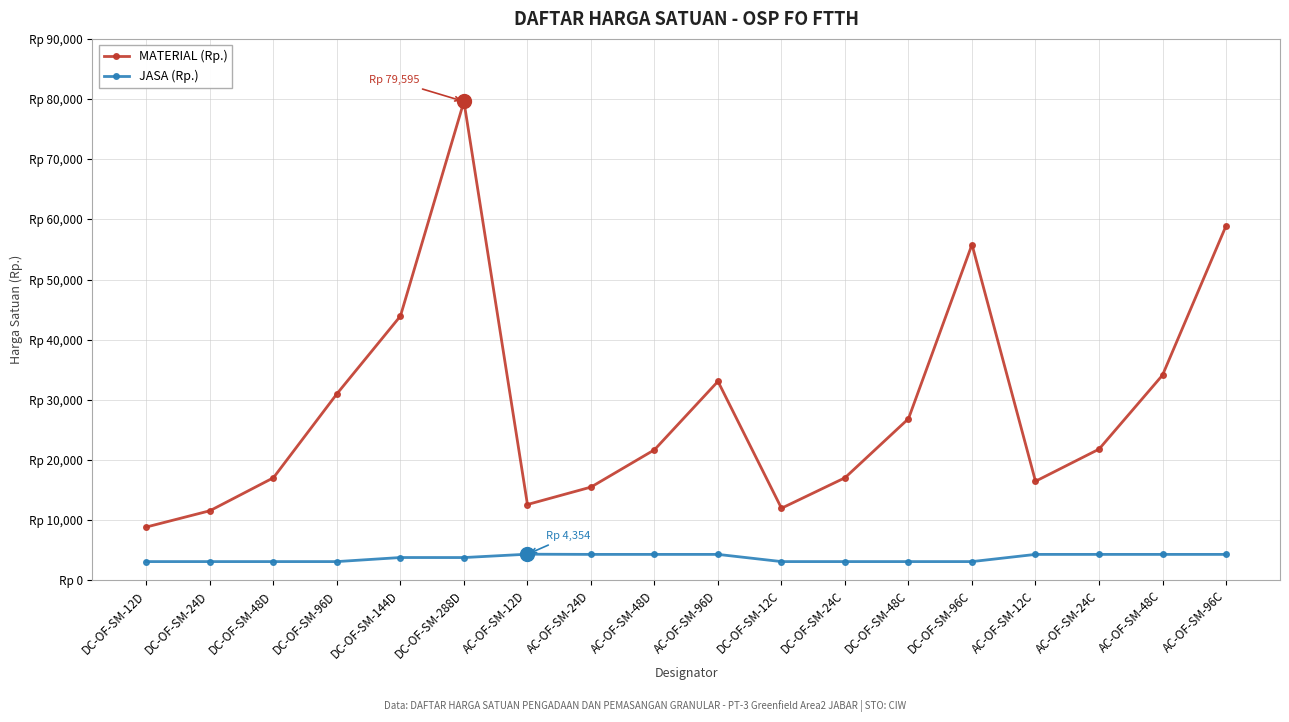

Where is JASA (Rp.) nearest to the value 3739?

DC-OF-SM-288D